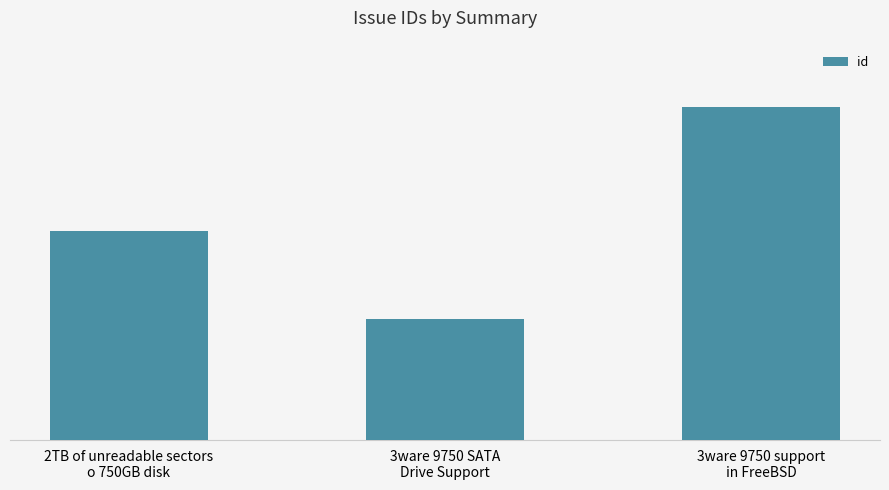

Reading left to right, transcribe all the data shown in this chart.

148	86	236